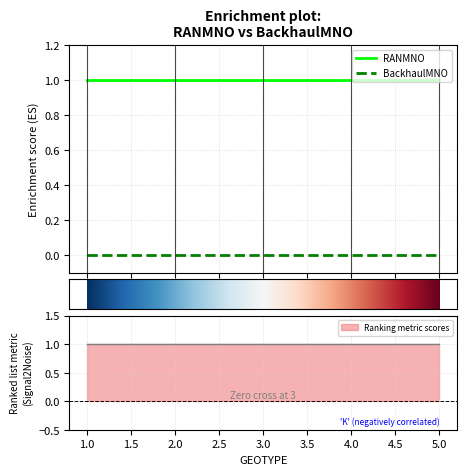

Reading left to right, transcribe all the data shown in this chart.

RANMNO: 1	1	1	1	1
BackhaulMNO: 0	0	0	0	0